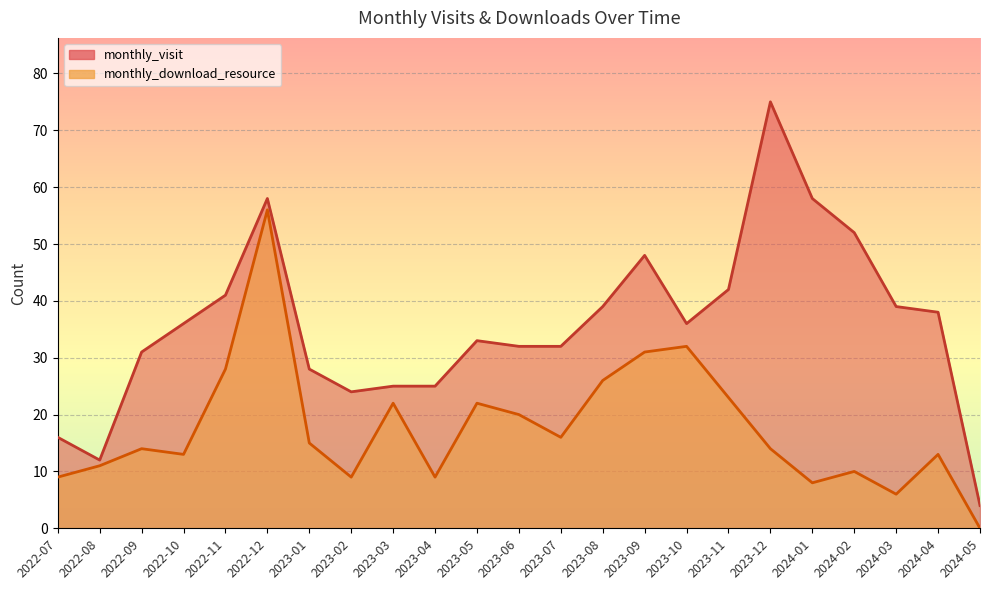

How many lines are shown in the chart?

2